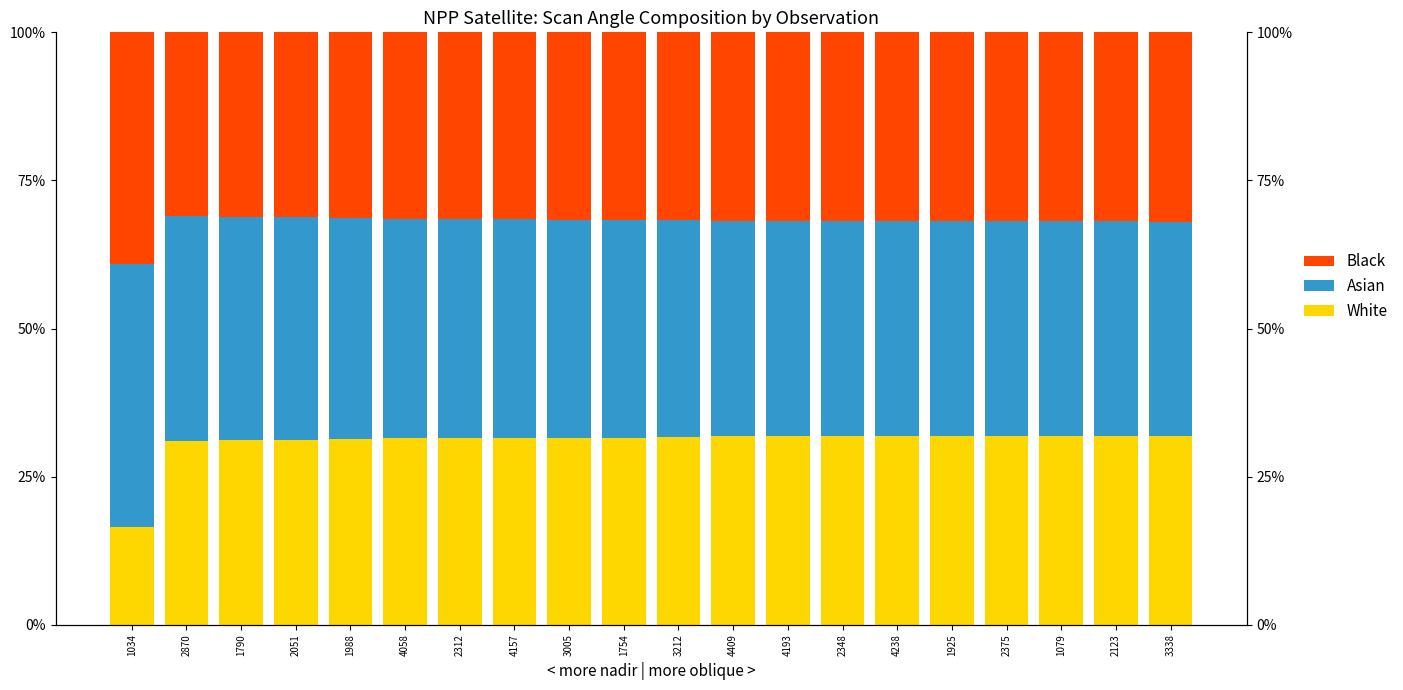

Which series has the largest total across all categories?

Asian